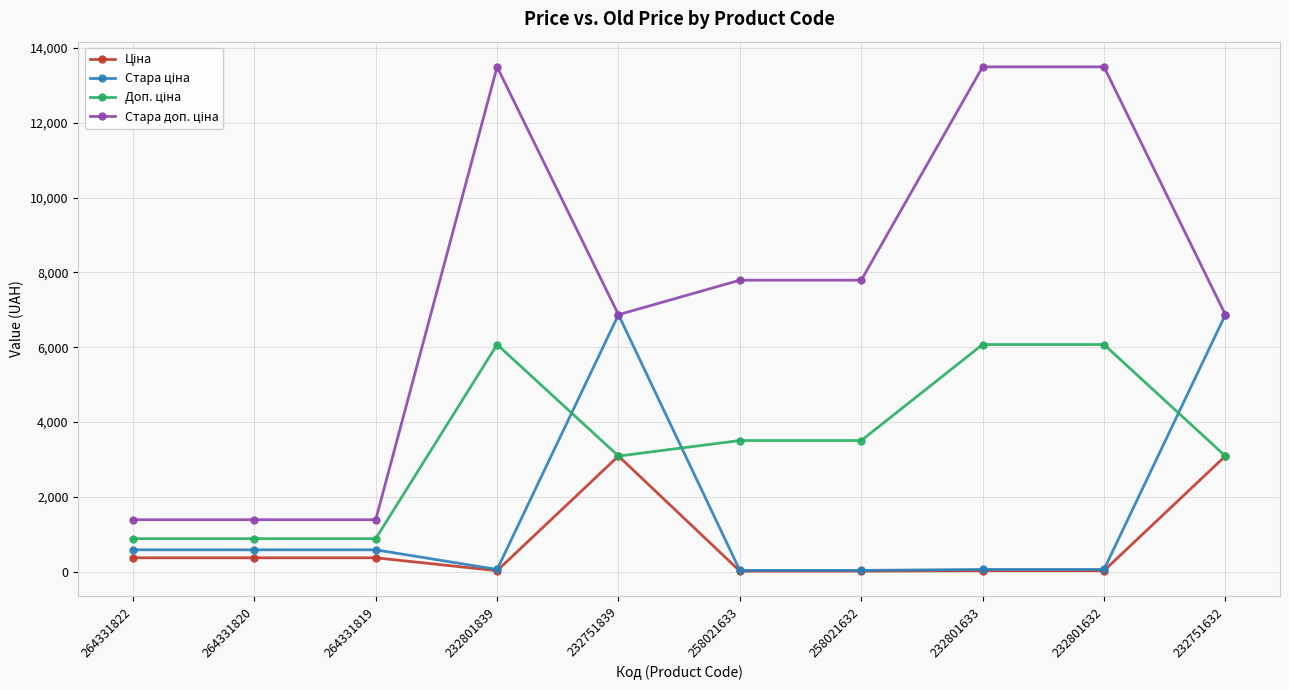

What is the total value across all series at 232751632?

19921.1